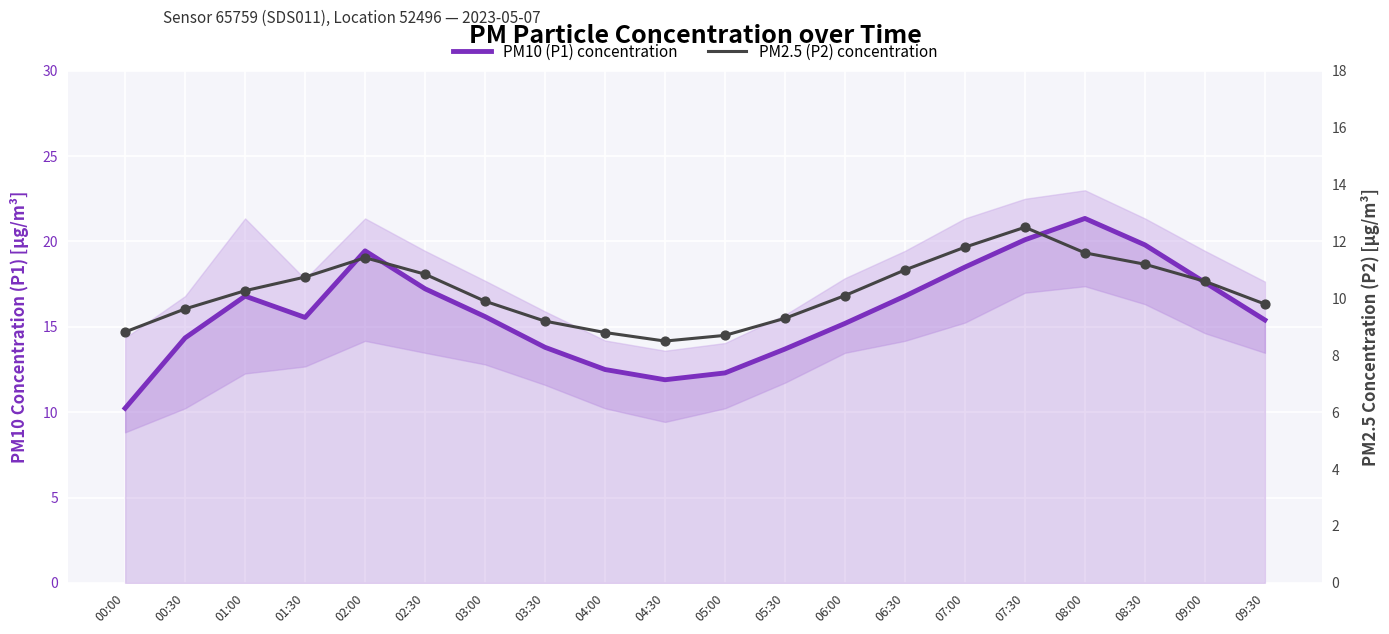

At how many categories does at least one series exceed 12?

18